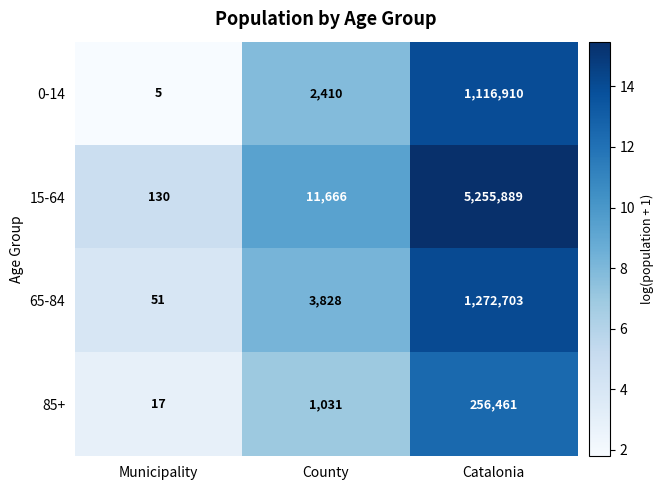

At County, list the series in order from smallest to largest.

85+, 0-14, 65-84, 15-64